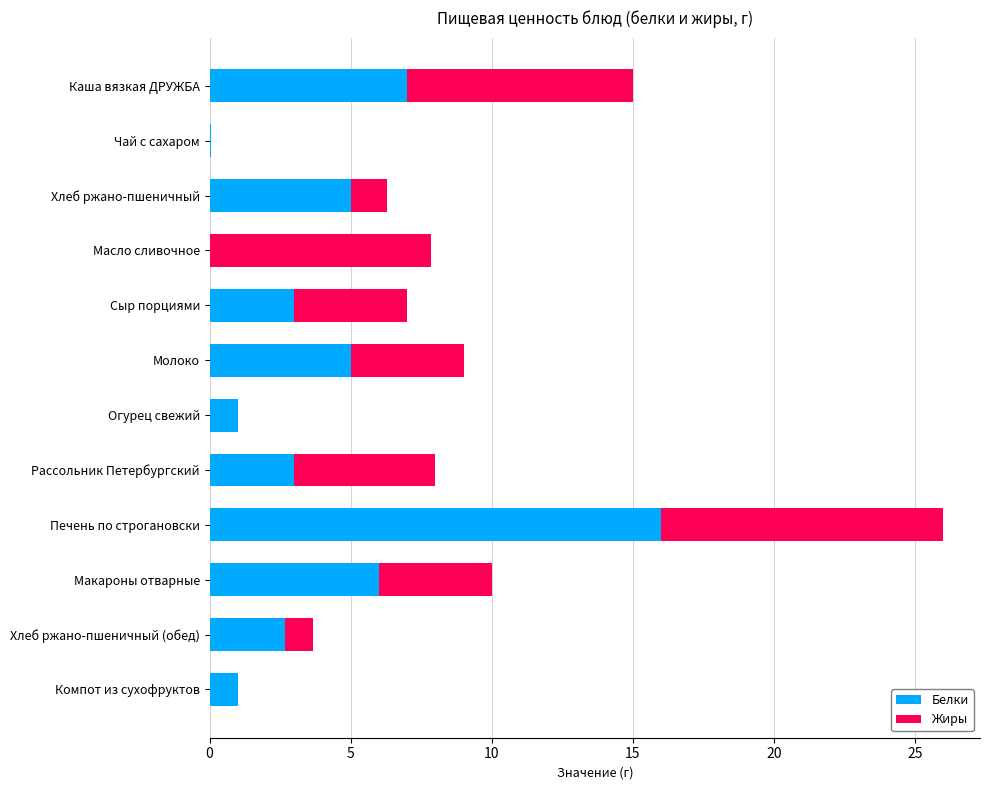

How many series are shown in this chart?

2